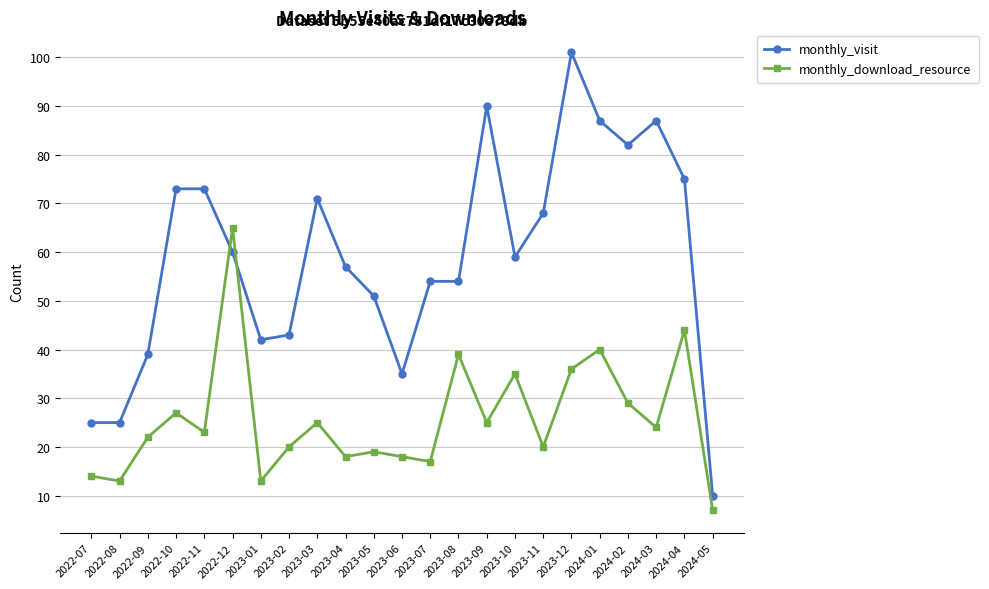

What are all the series names shown in the legend?

monthly_visit, monthly_download_resource